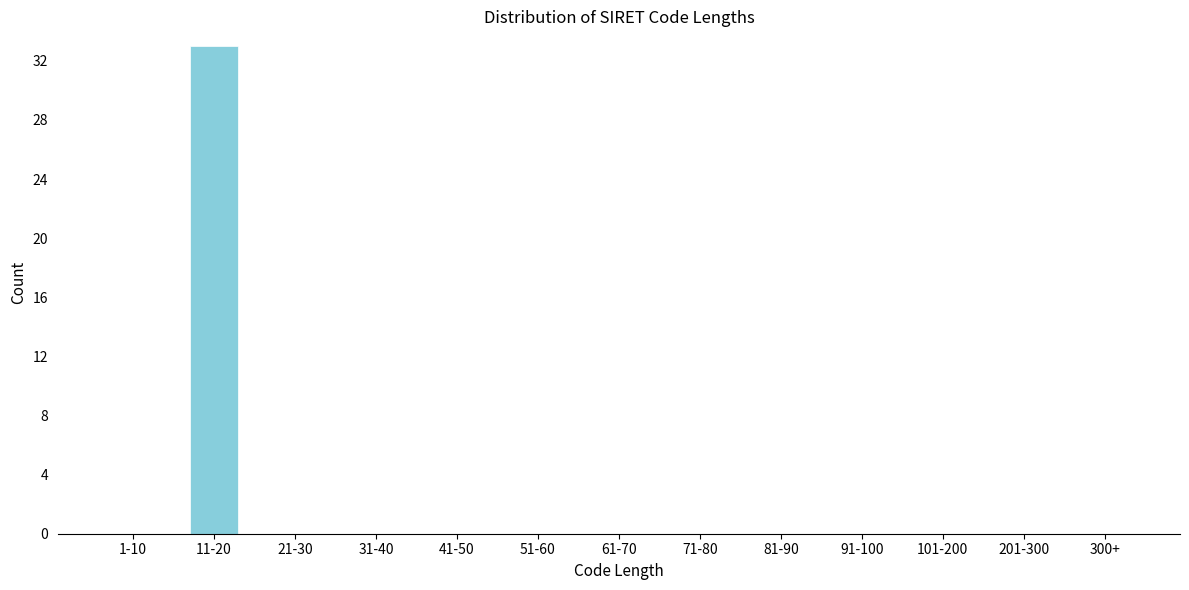

Reading left to right, transcribe all the data shown in this chart.

1-10=0	11-20=33	21-30=0	31-40=0	41-50=0	51-60=0	61-70=0	71-80=0	81-90=0	91-100=0	101-200=0	201-300=0	300+=0